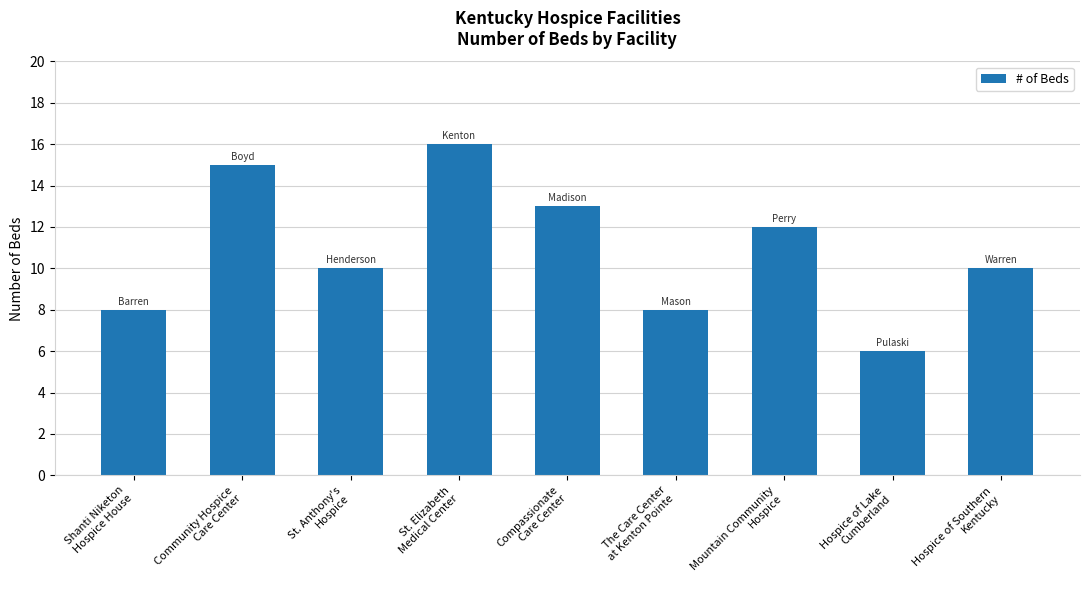

Which has a higher value, St. Anthony's
Hospice or The Care Center
at Kenton Pointe?

St. Anthony's
Hospice